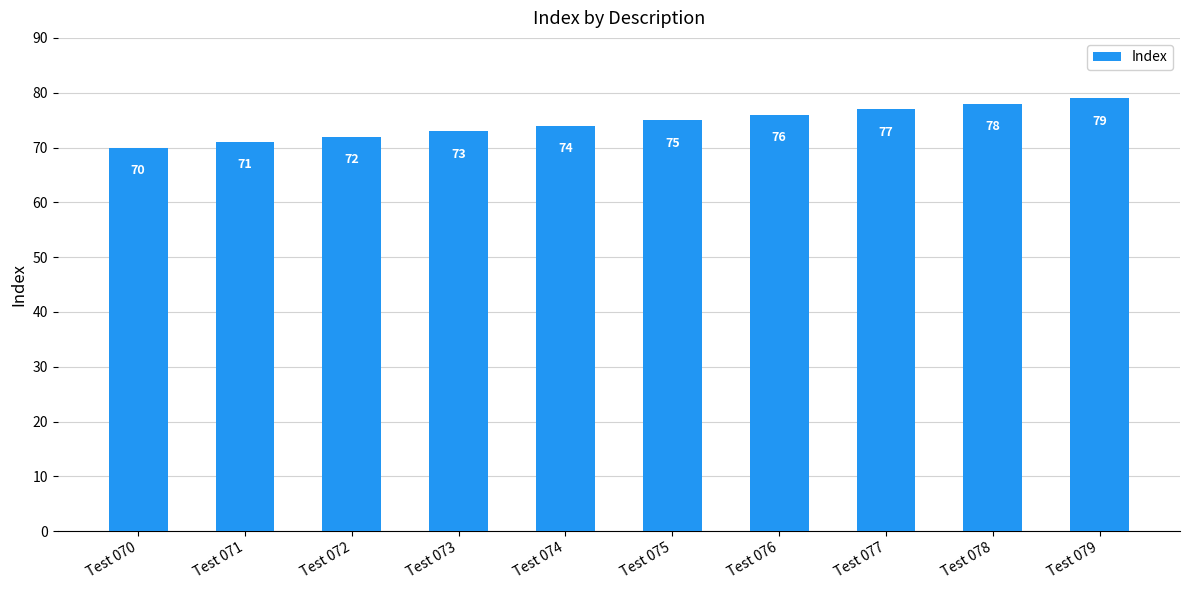

Is it true that the value at Test 078 is 78?

True